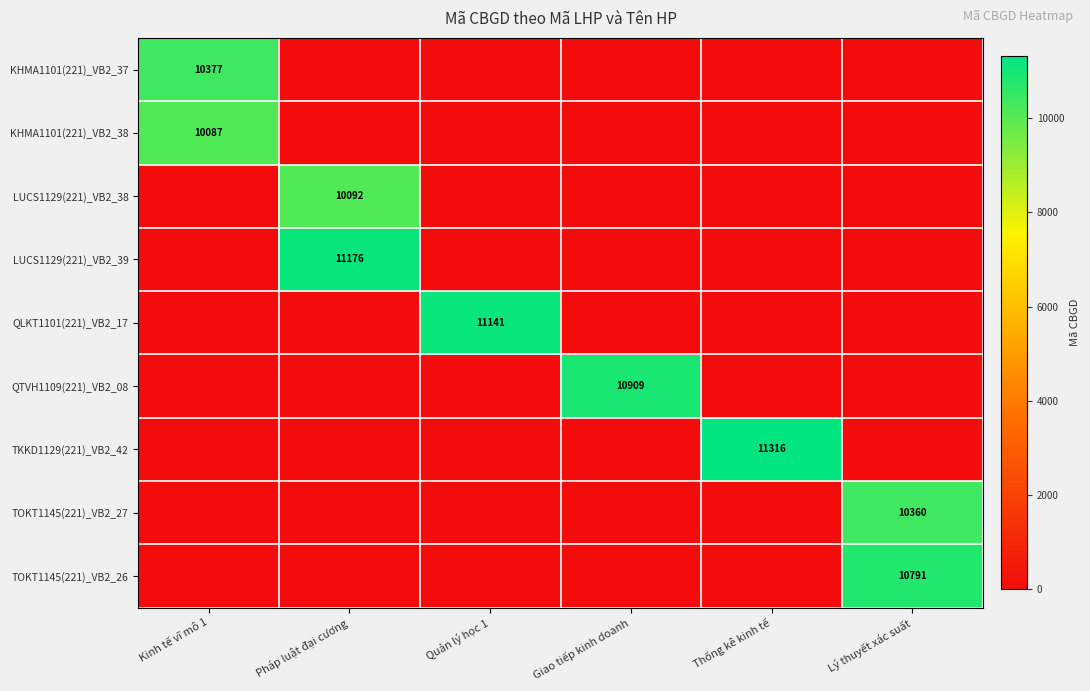

Is the value of TKKD1129(221)_VB2_42 at Thống kê kinh tế greater than the value of QLKT1101(221)_VB2_17 at Quản lý học 1?

Yes